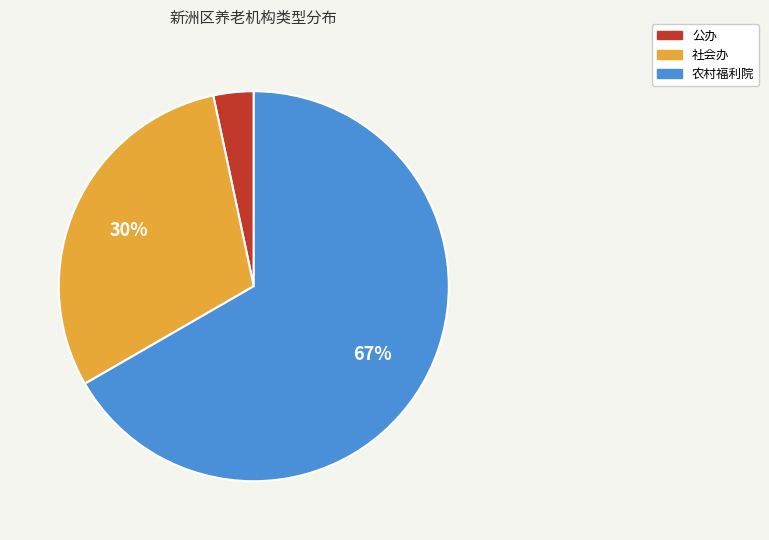

Between 公办 and 农村福利院, which is larger?

农村福利院